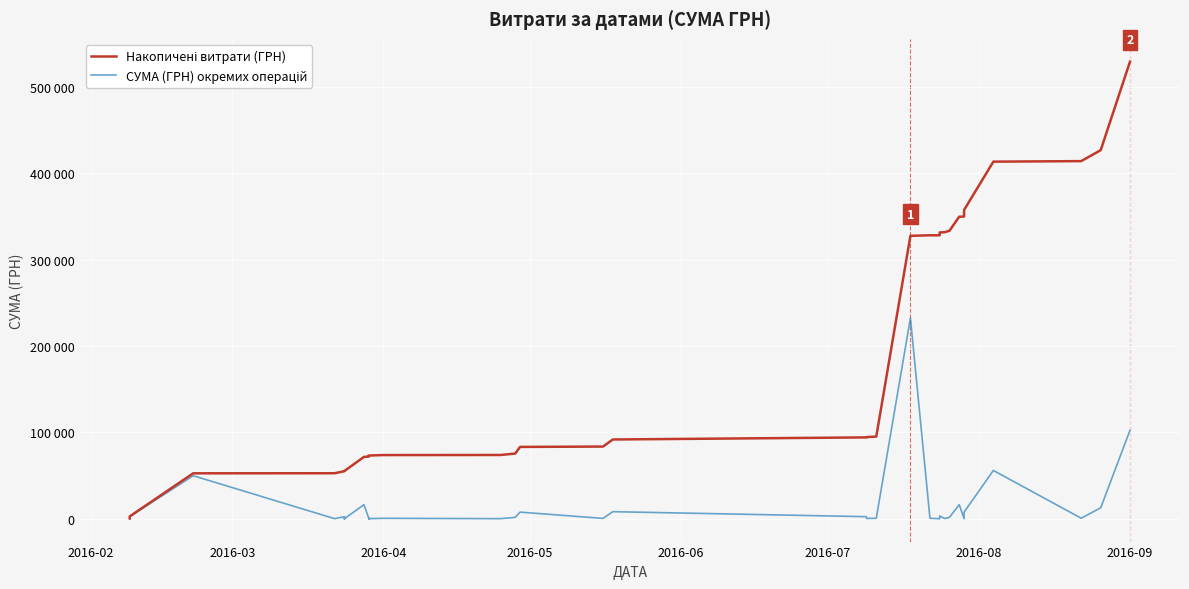

What is the lowest value of the СУМА (ГРН) окремих операцій series?

30.0